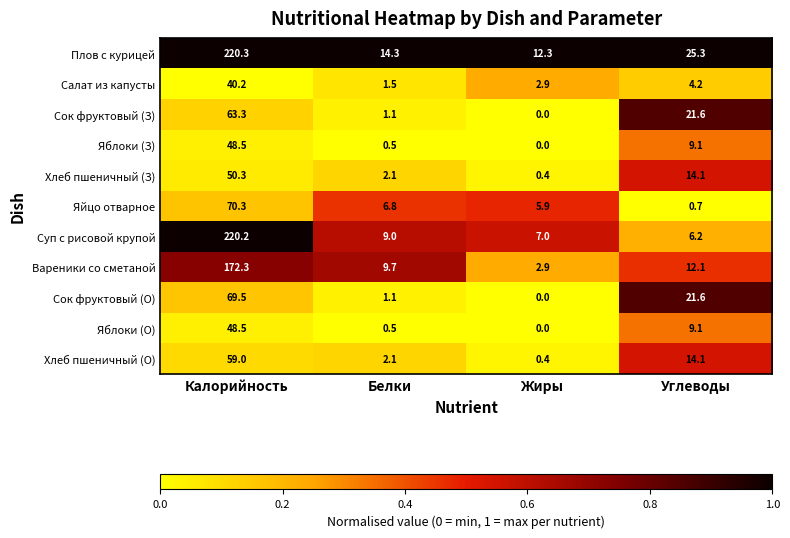

At how many categories does at least one series exceed 0?

4